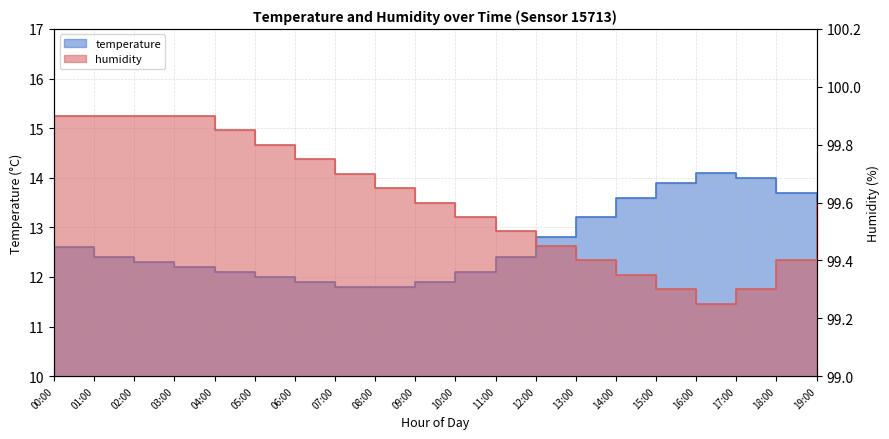

Reading left to right, transcribe all the data shown in this chart.

temperature: 12.6	12.4	12.3	12.2	12.1	12.0	11.9	11.8	11.8	11.9	12.1	12.4	12.8	13.2	13.6	13.9	14.1	14.0	13.7	13.3
humidity: 99.9	99.9	99.9	99.9	99.8	99.8	99.8	99.7	99.7	99.6	99.5	99.5	99.5	99.4	99.3	99.3	99.2	99.3	99.4	99.6